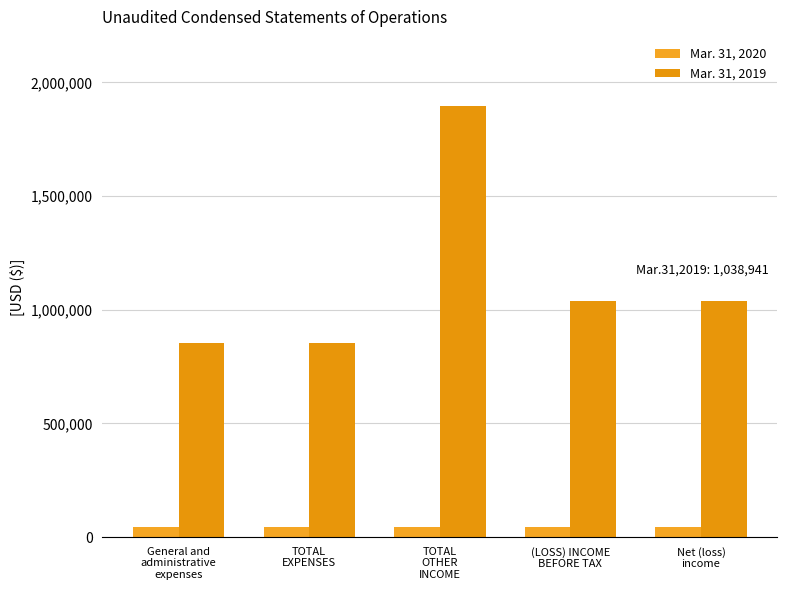

What position from the left is TOTAL
EXPENSES?

2